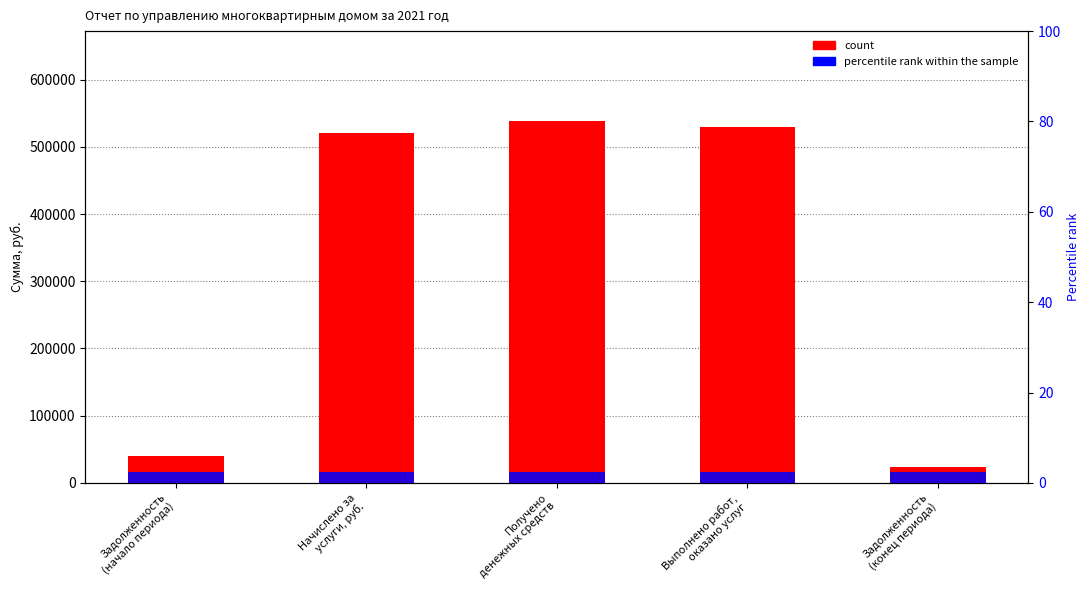

Does the chart contain stacked bars?

No